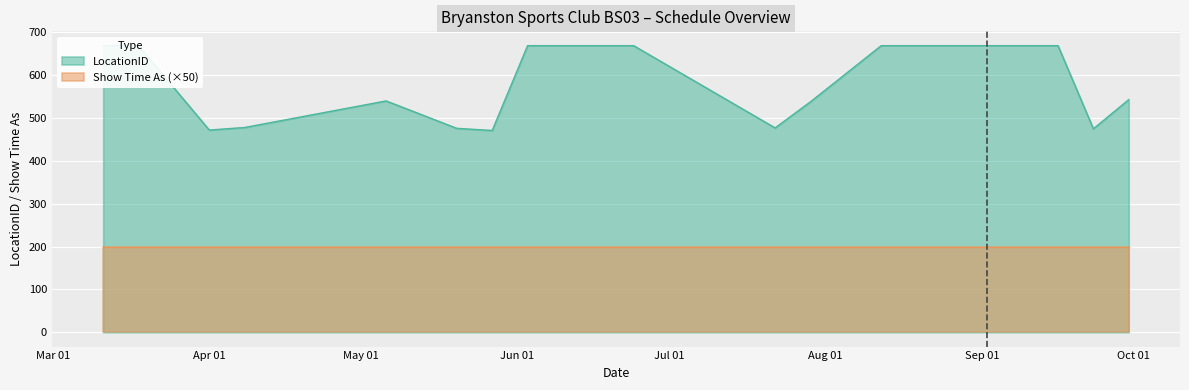

What is the label of the 6th point from the right?

19/08/2014